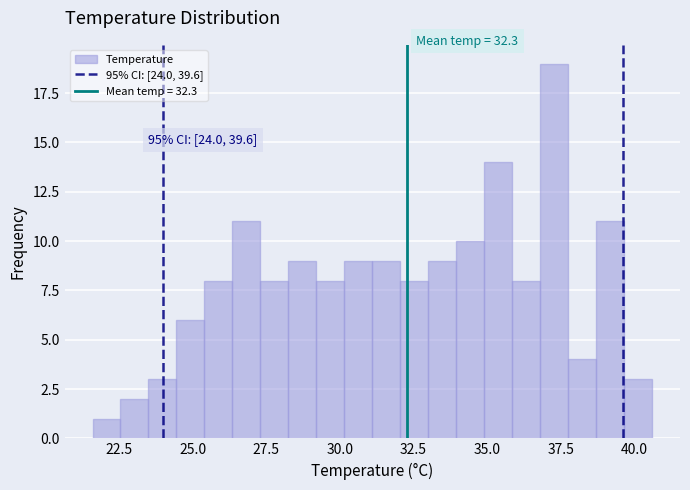

Read against the x-axis, roughly where is the centre of the tallest bar?

37.5